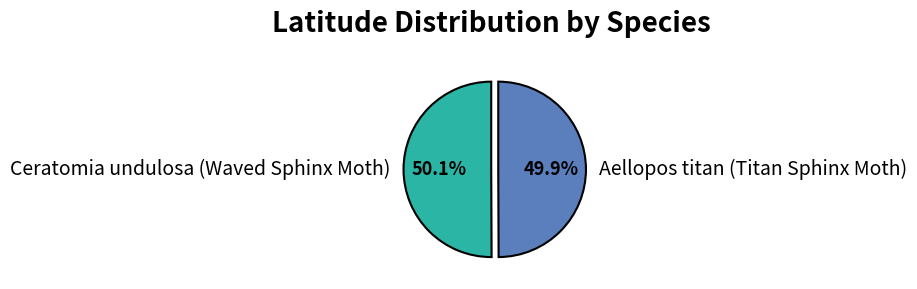

Does any single category account for the majority?

Yes